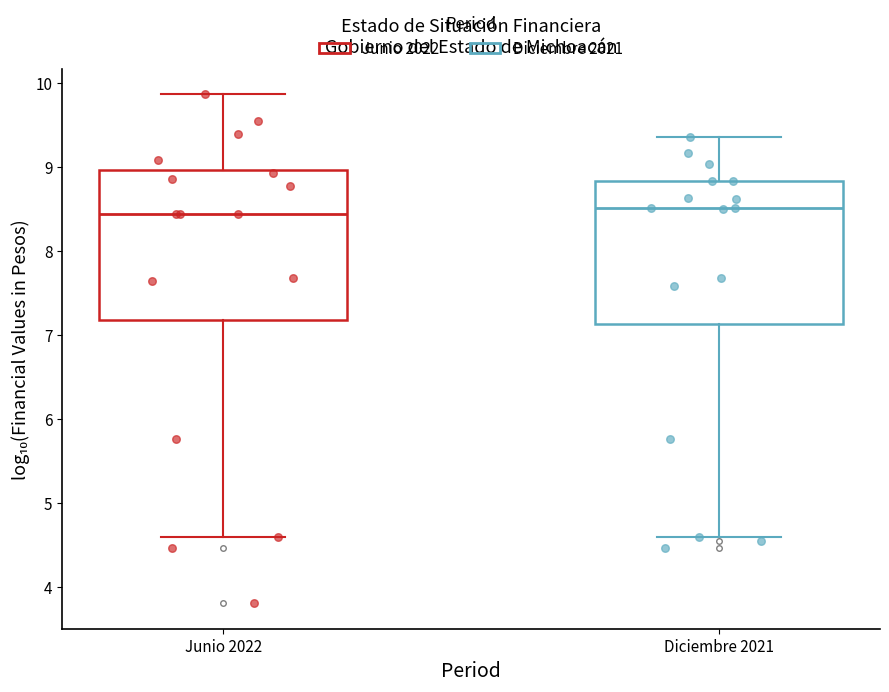

Reading left to right, read every box against the y-axis: the position of its median line, the range the box covers, and the ends of its whiskers. The values are not printed on the chart, so give them approximately, as read against the axis.

Junio 2022: median 8.4, box 7.2 to 9.0, whiskers 4.6 to 9.9
Diciembre 2021: median 8.5, box 7.1 to 8.8, whiskers 4.6 to 9.3